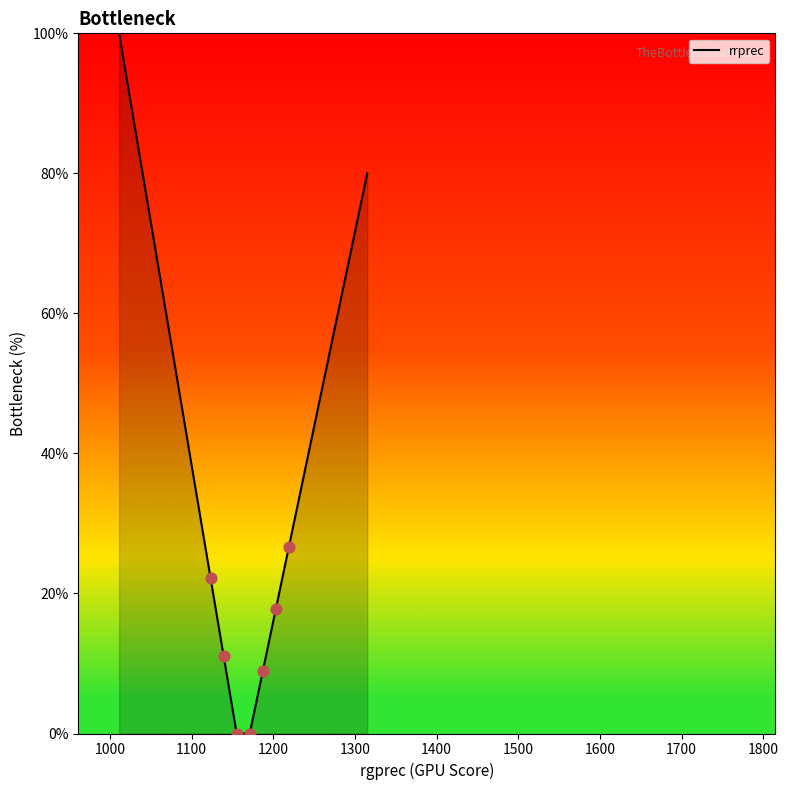

What is the difference between the maximum and minimum values?

100.0